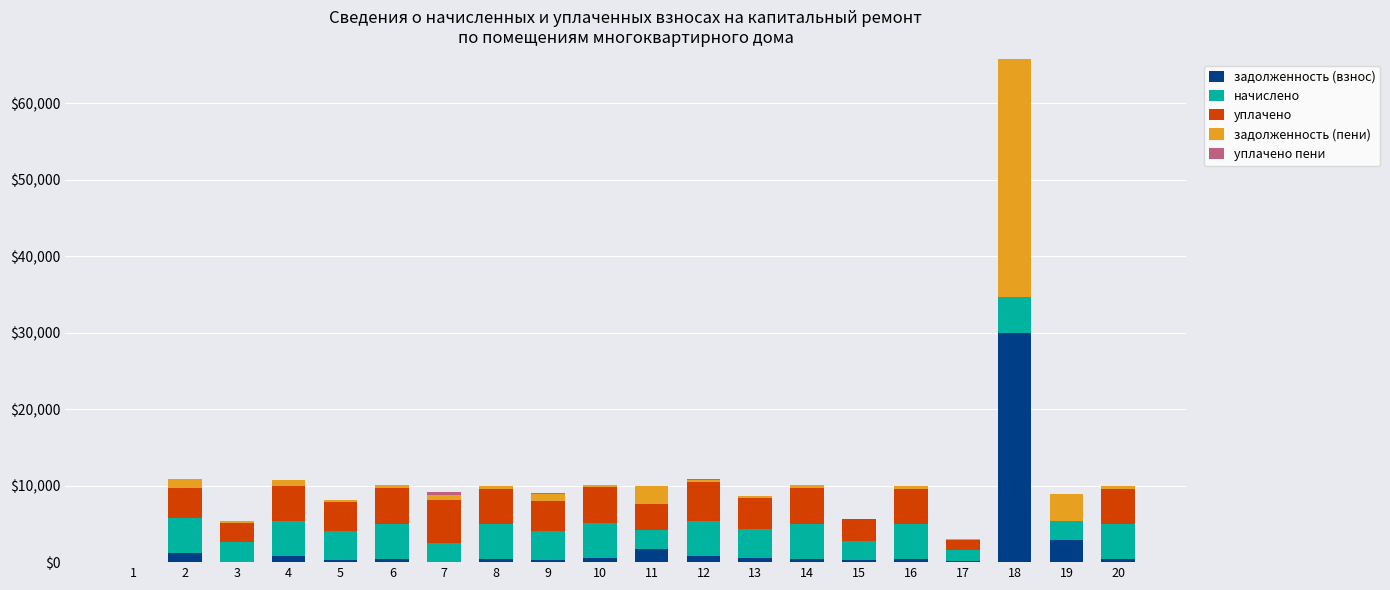

At which category is the sum across all series the highest?

18